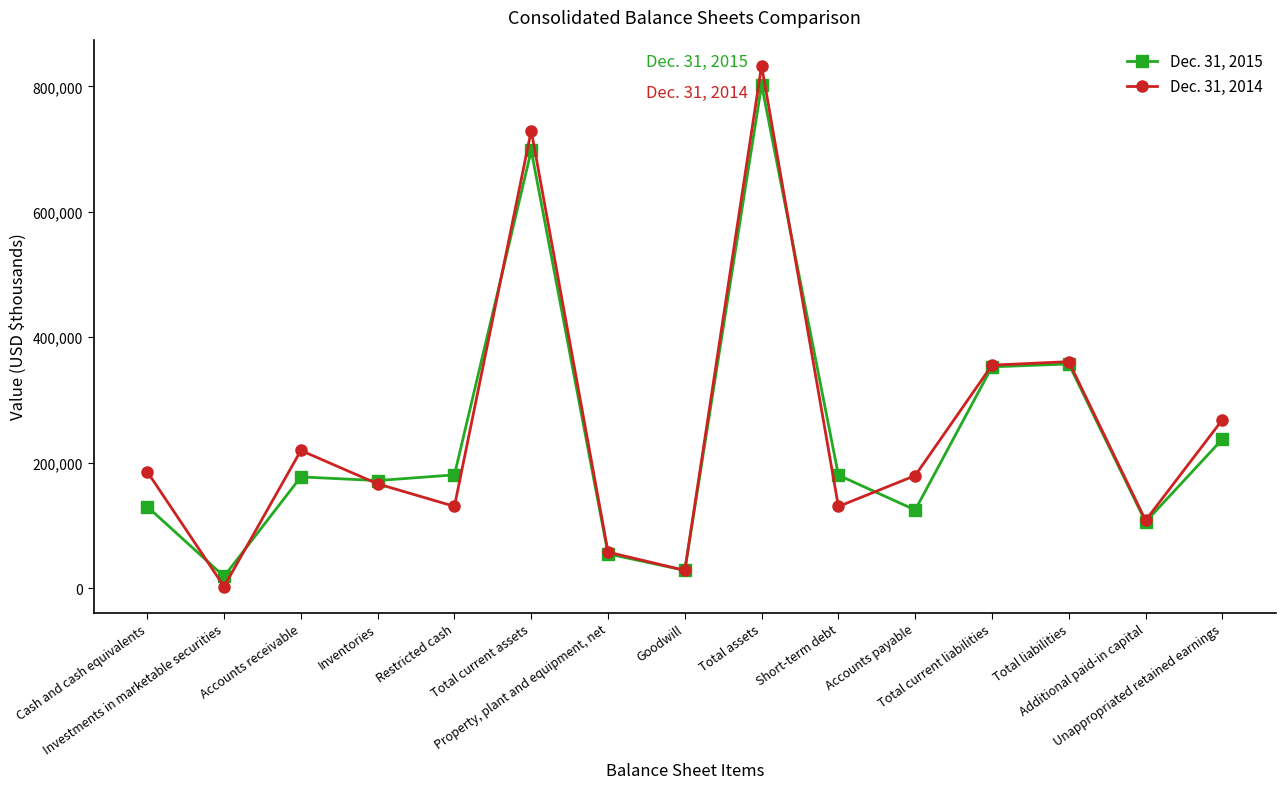

What is the smallest value displayed?

2377